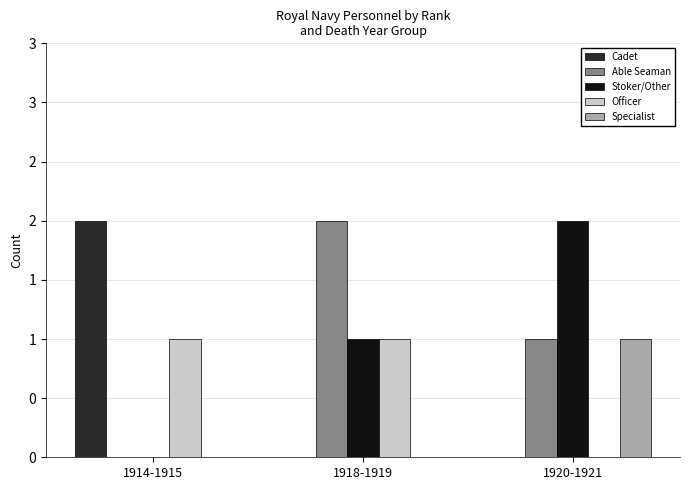

What is the total value across all series at 1914-1915?

3